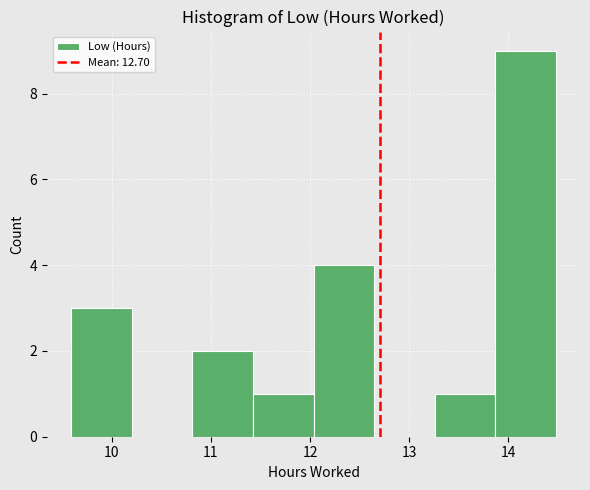

Reading left to right, list every bar in this chart as the range it spans on the x-axis followed by its height. Neither the bar edges nor the heights are printed on the chart, so give them approximately, as read against the axes.

9.6 to 10.2: 3
10.2 to 10.8: 0
10.8 to 11.4: 2
11.4 to 12.0: 1
12.0 to 12.6: 4
12.6 to 13.3: 0
13.3 to 13.9: 1
13.9 to 14.5: 9